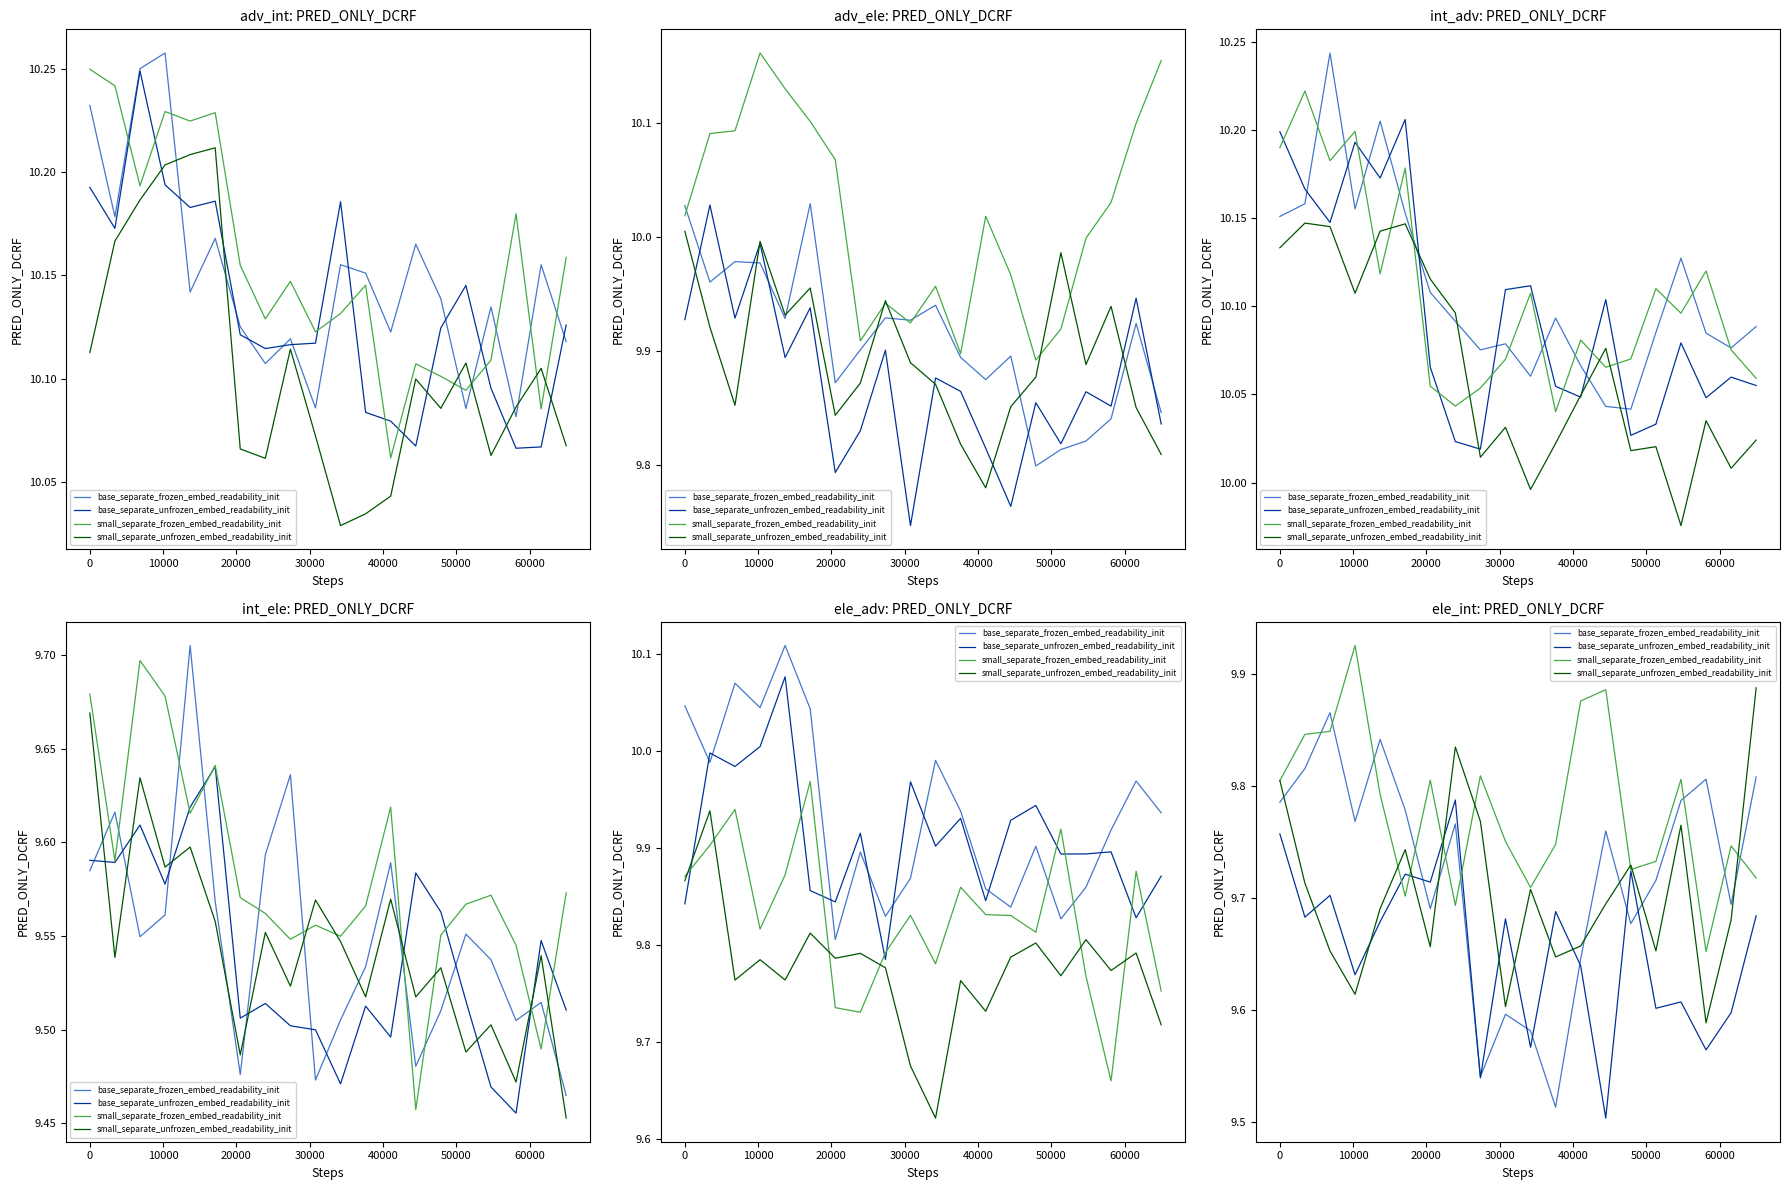

What are all the series names shown in the legend?

base_separate_frozen_embed_readability_init, base_separate_unfrozen_embed_readability_init, small_separate_frozen_embed_readability_init, small_separate_unfrozen_embed_readability_init